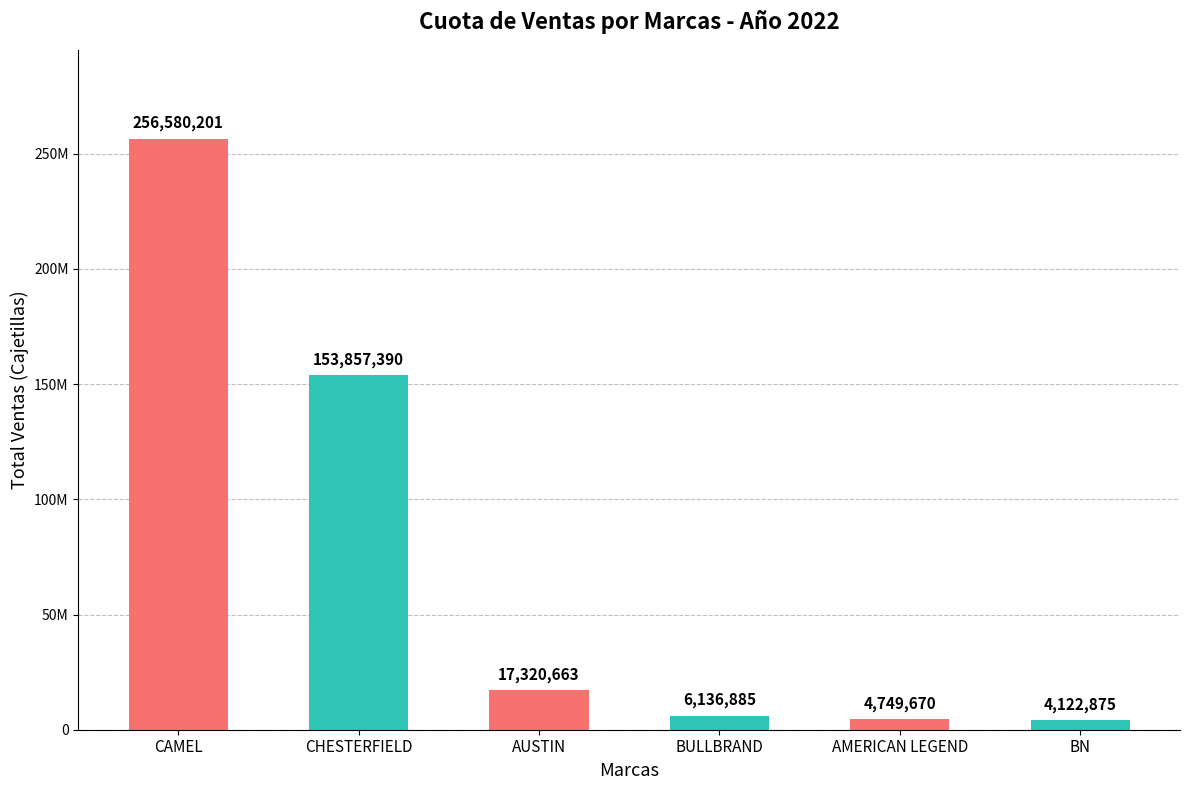

What is the minimum value shown in the chart?

4122875